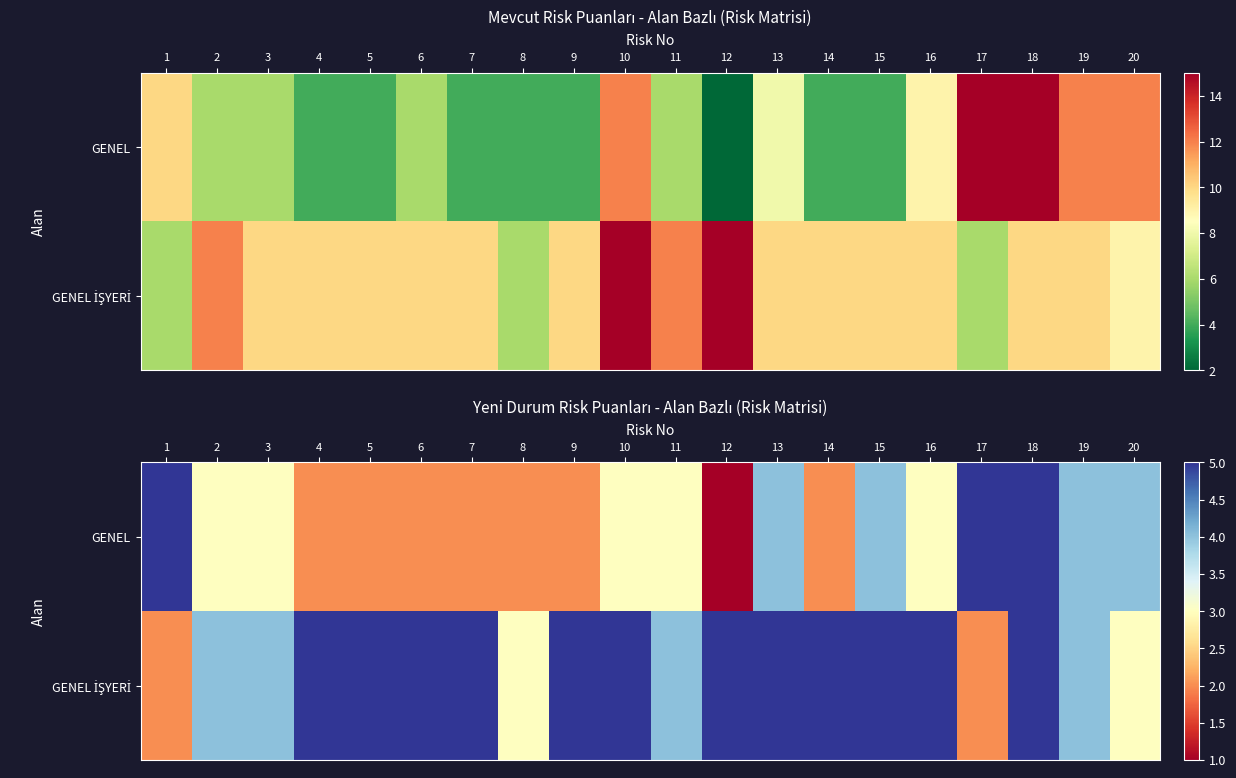

Count the GENEL values in the range 2 to 4.

16